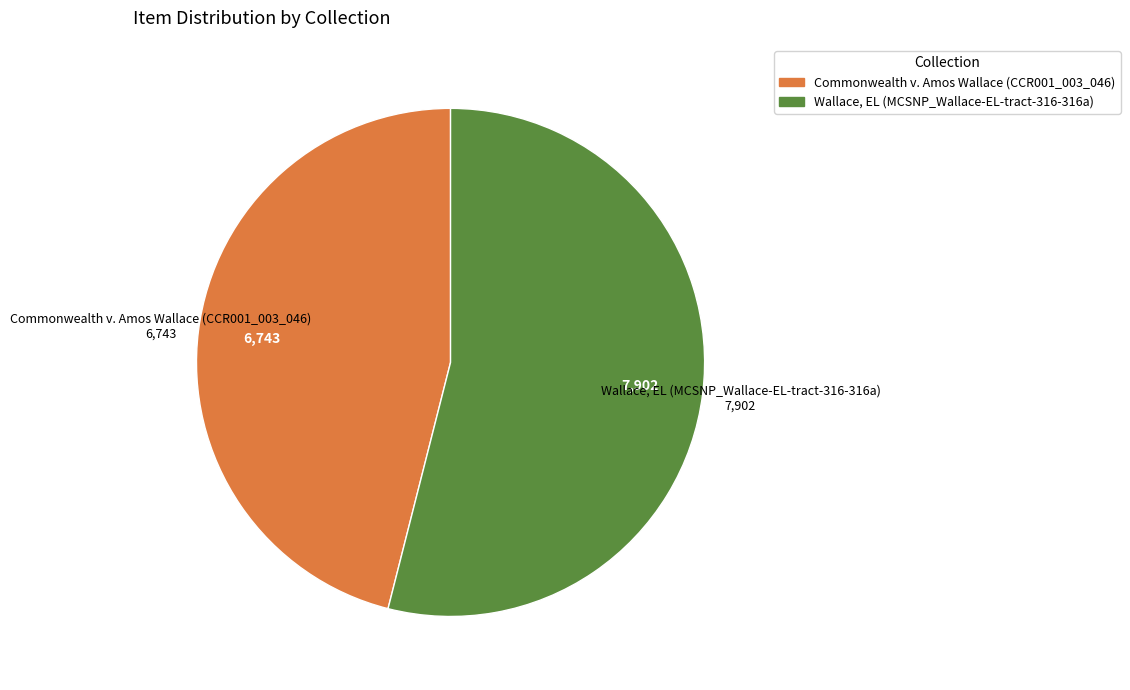

The Wallace, EL (MCSNP_Wallace-EL-tract-316-316a) slice represents 54% of the pie. True or false?

True